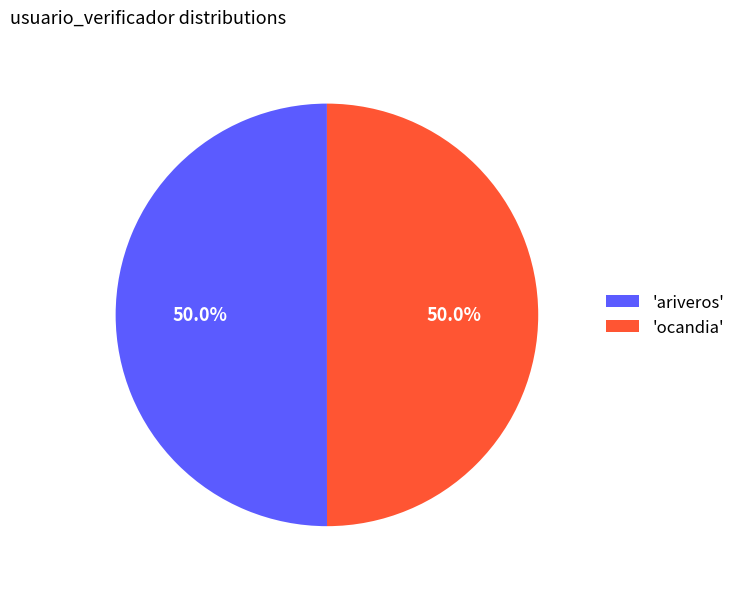

How many slices are in this pie chart?

2